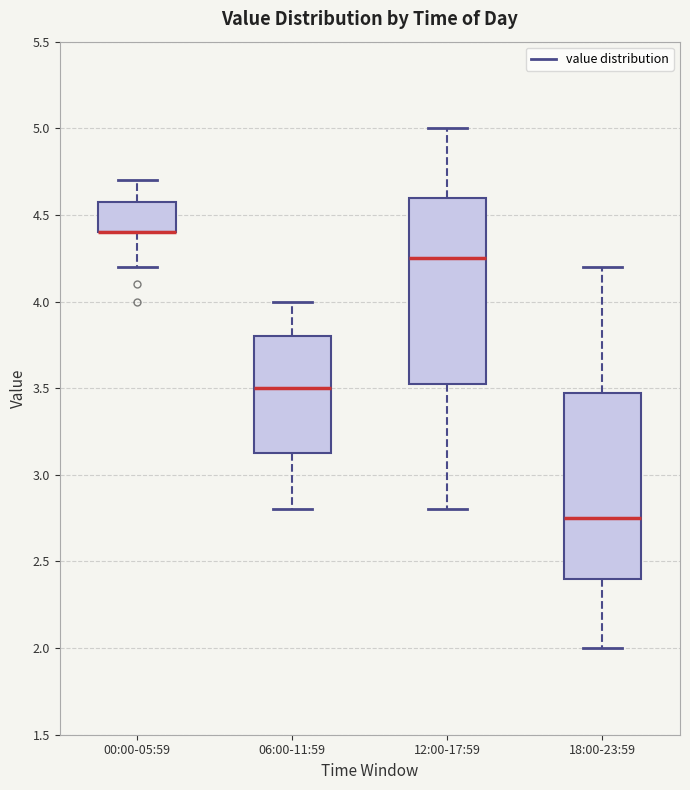

Where is the lower edge of the box for 00:00-05:59 on the y-axis? The values are not printed on the chart, so give them approximately, as read against the axis.

4.40